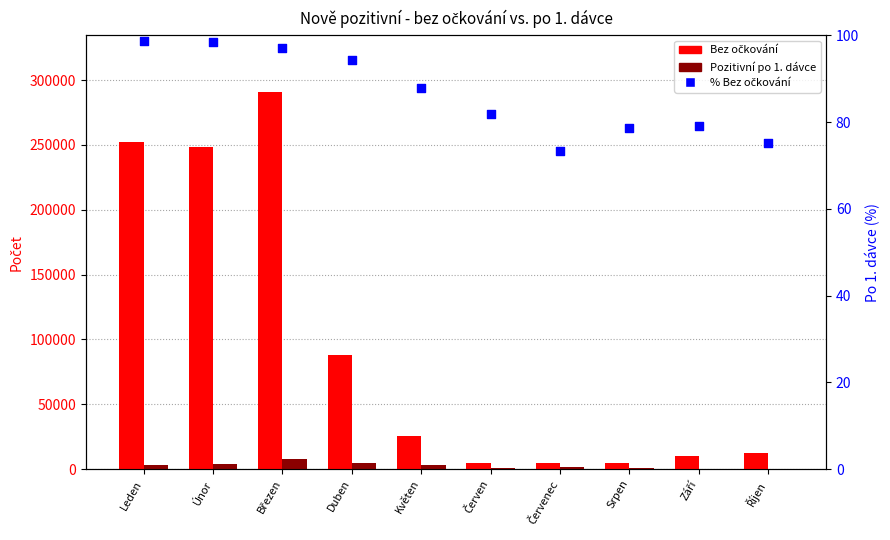

At how many categories does at least one series exceed 123862?

3